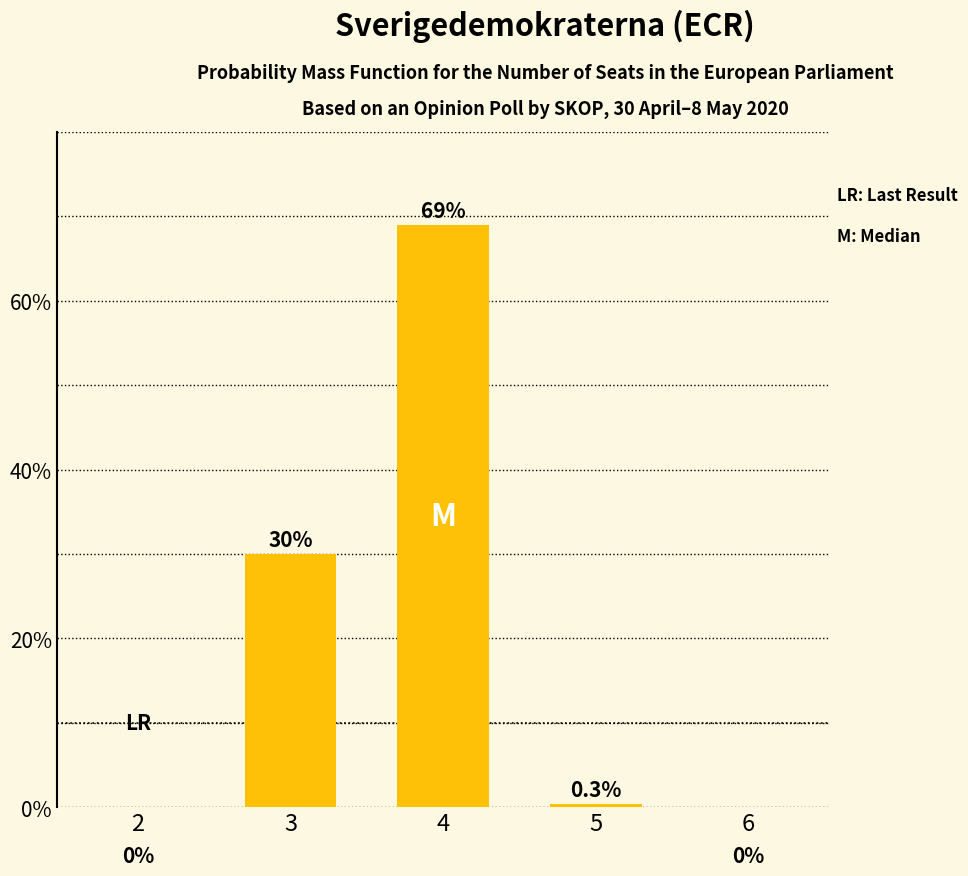

Reading left to right, transcribe all the data shown in this chart.

0.0	30.0	69.0	0.3	0.0